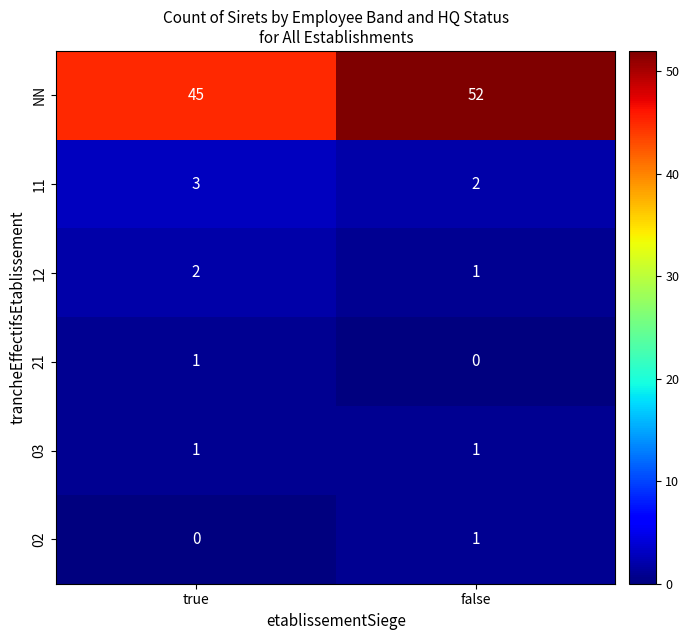

At how many categories does at least one series exceed 51?

1